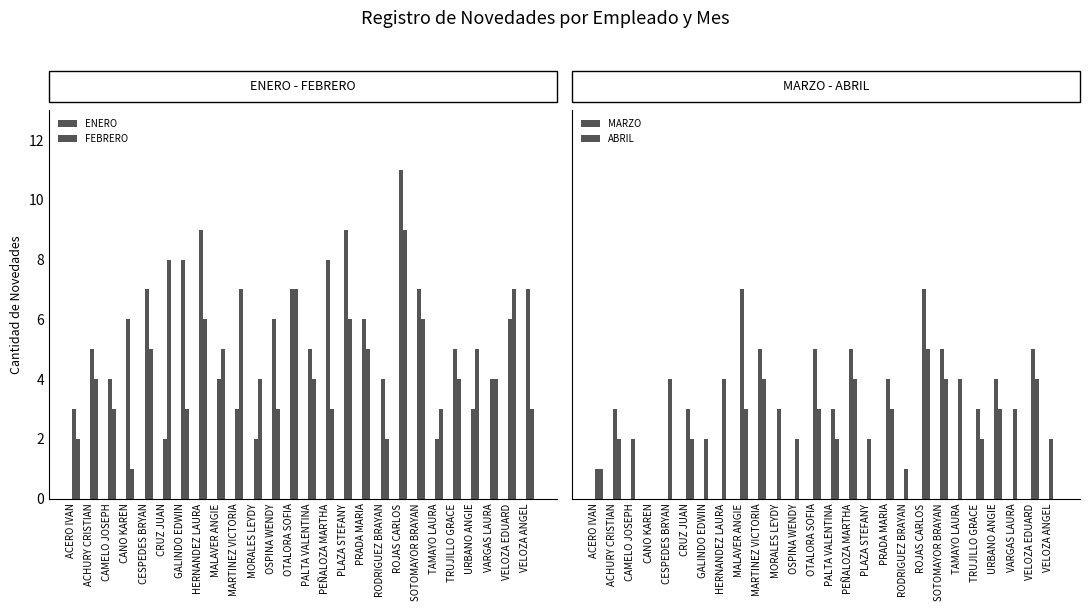

Is the value of FEBRERO at CANO KAREN greater than the value of ABRIL at URBANO ANGIE?

No